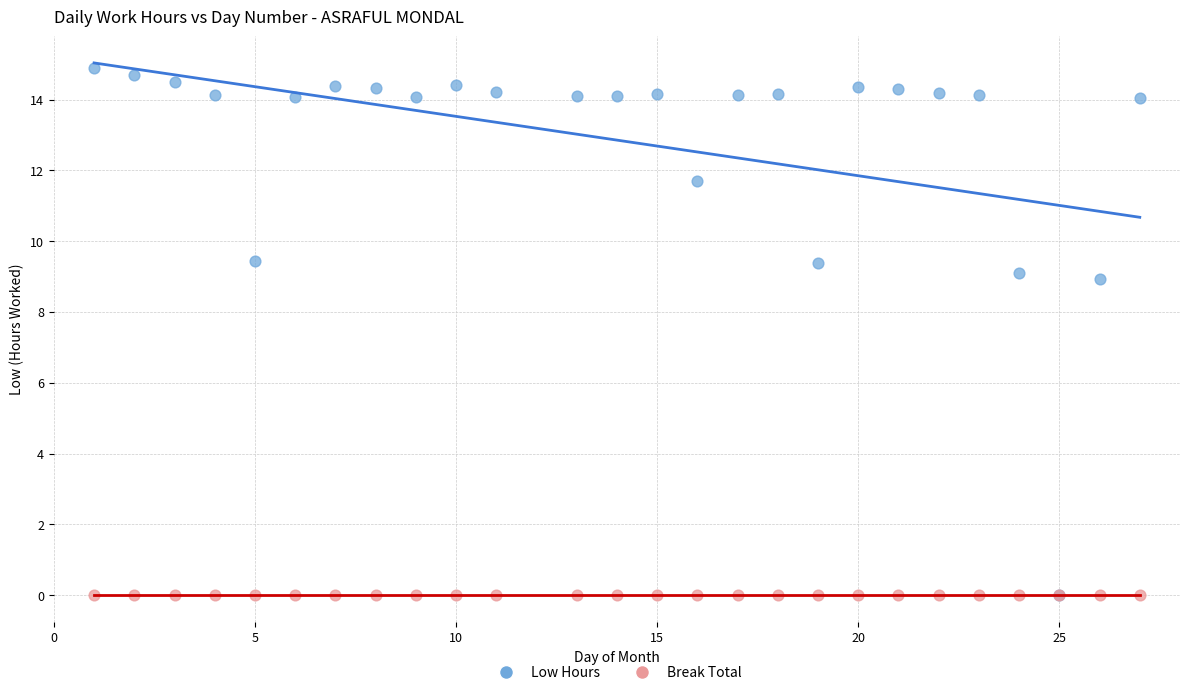

Which series contains the highest Y value?

Low Hours